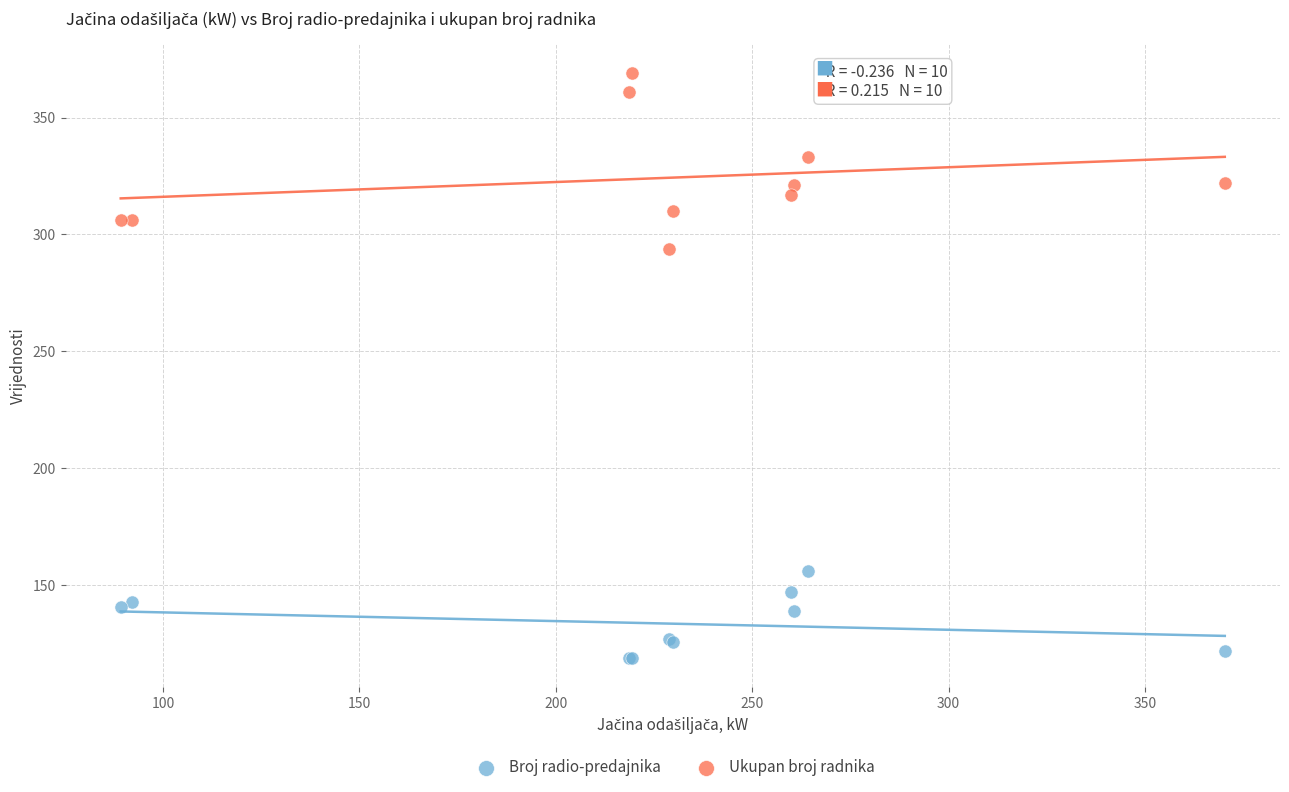

Across all series, what Y value is closest to 244?

294